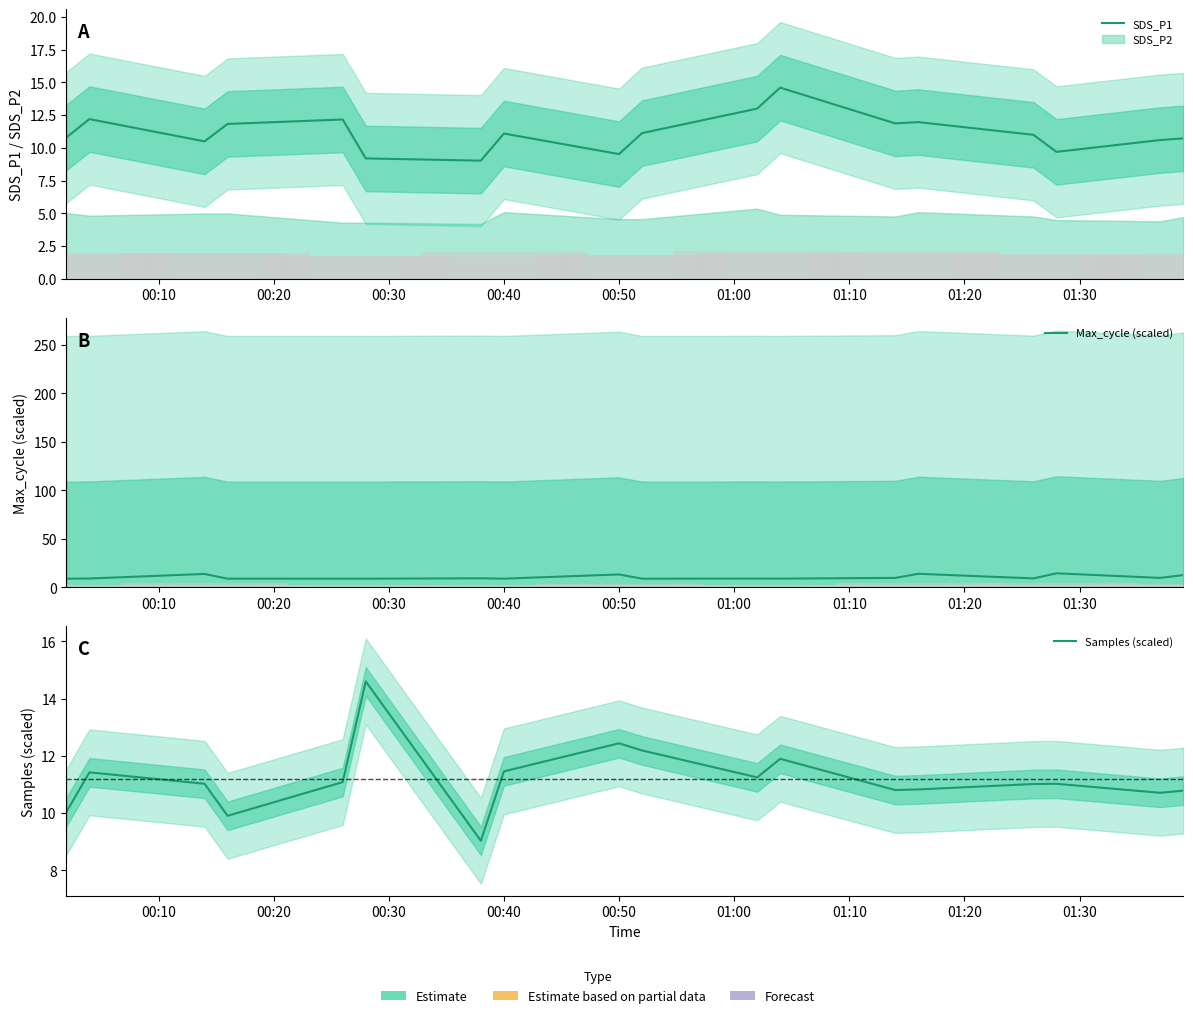

Is it true that Samples (scaled) equals 15.5 at 17?

False